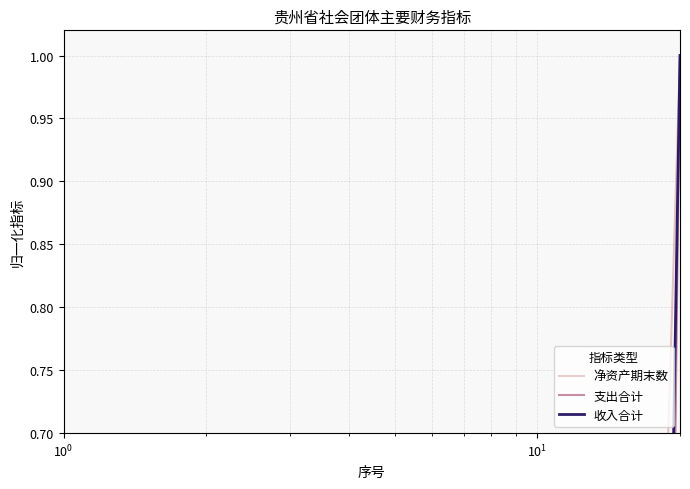

What are all the series names shown in the legend?

净资产期末数, 支出合计, 收入合计